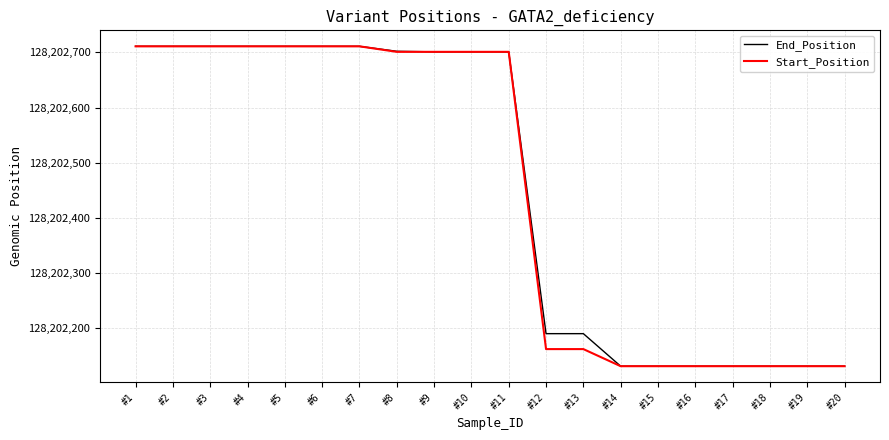

Is the value of End_Position at #4 greater than the value of Start_Position at #13?

Yes